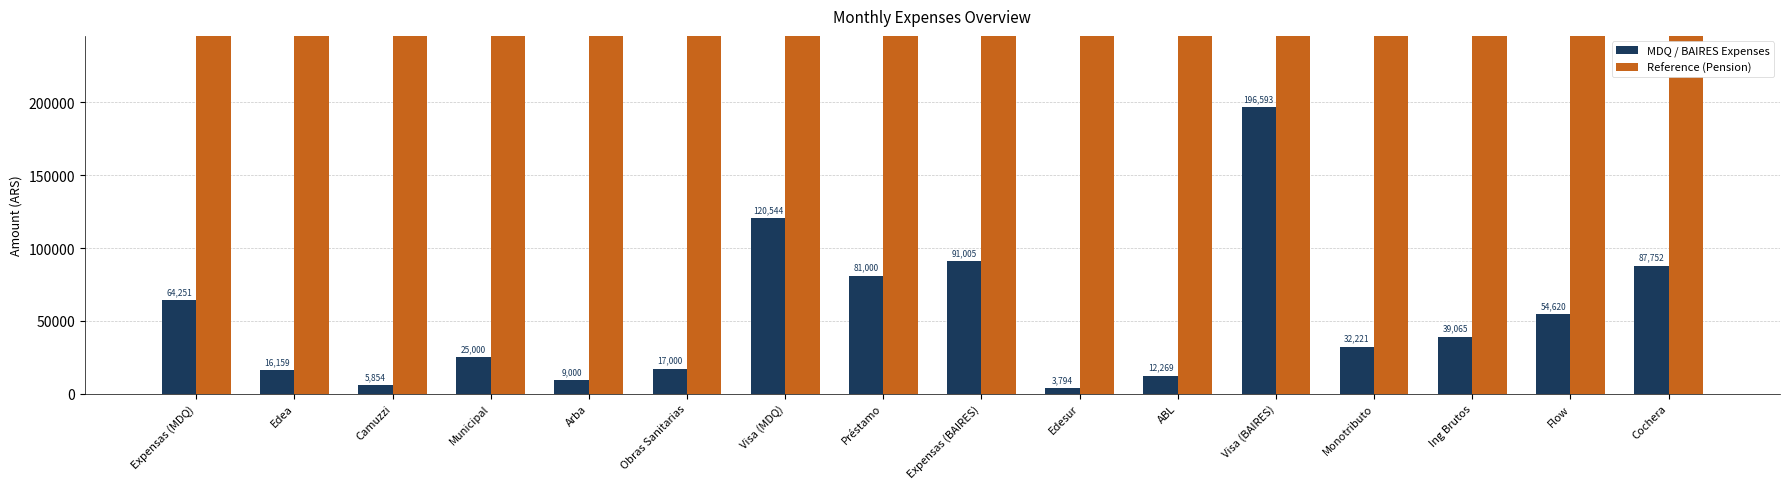

Reading left to right, extract all data points from this chart.

MDQ / BAIRES Expenses: Expensas (MDQ)=64251.0	Edea=16159.3	Camuzzi=5854.1	Municipal=25000.0	Arba=9000.0	Obras Sanitarias=17000.0	Visa (MDQ)=120544.4	Préstamo=81000.0	Expensas (BAIRES)=91005.1	Edesur=3794.5	ABL=12268.6	Visa (BAIRES)=196593.3	Monotributo=32221.3	Ing Brutos=39065.0	Flow=54619.5	Cochera=87752.0
Reference (Pension): Expensas (MDQ)=276576.0	Edea=276576.0	Camuzzi=276576.0	Municipal=276576.0	Arba=276576.0	Obras Sanitarias=276576.0	Visa (MDQ)=276576.0	Préstamo=276576.0	Expensas (BAIRES)=276576.0	Edesur=276576.0	ABL=276576.0	Visa (BAIRES)=276576.0	Monotributo=276576.0	Ing Brutos=276576.0	Flow=276576.0	Cochera=276576.0